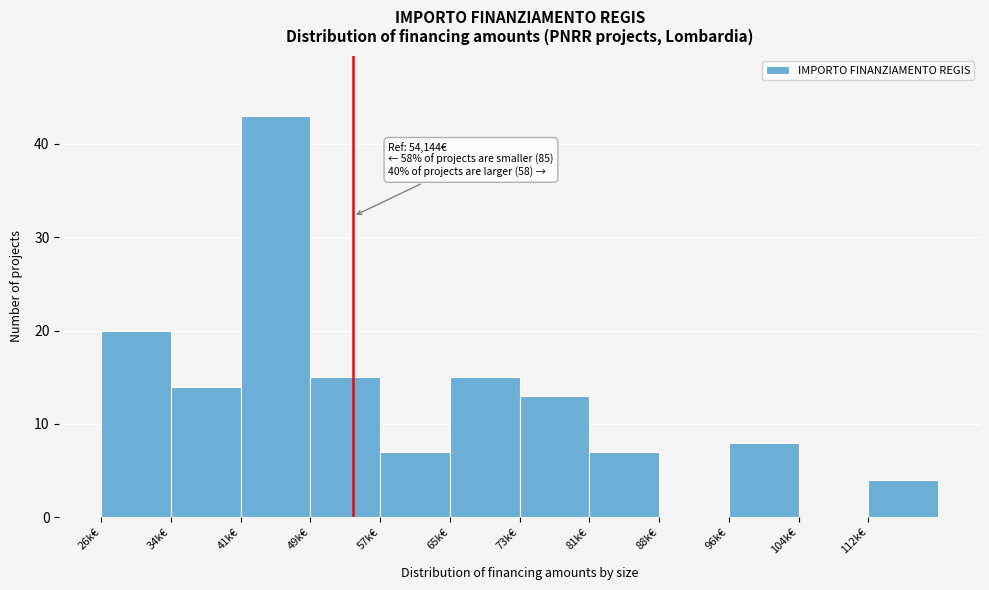

Reading left to right, extract all data points from this chart.

26k€=20	34k€=14	41k€=43	49k€=15	57k€=7	65k€=15	73k€=13	81k€=7	88k€=0	96k€=8	104k€=0	112k€=4